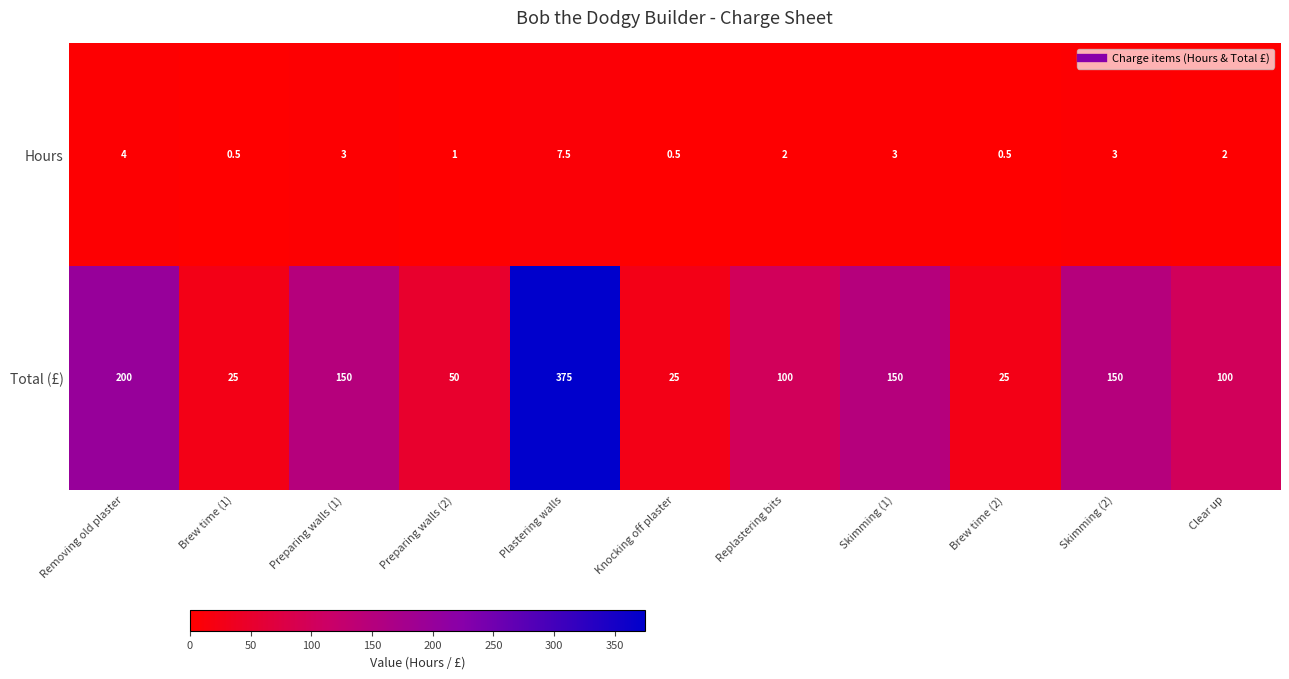

Between Brew time (1) and Skimming (1), which series saw the biggest shift?

Total (£)